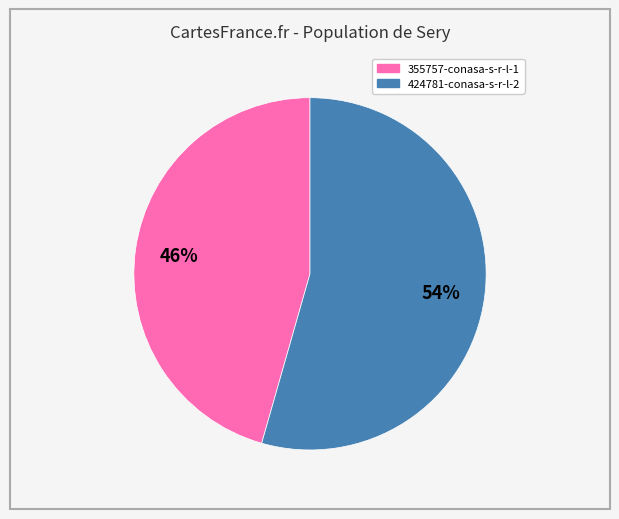

To the nearest percent, what portion does 424781-conasa-s-r-l-2 represent?

54%